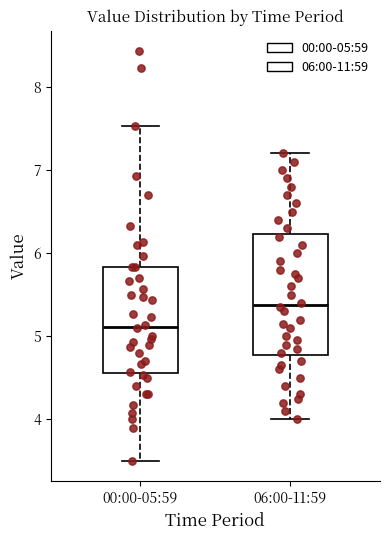

Which box's median line is the lowest?

00:00-05:59